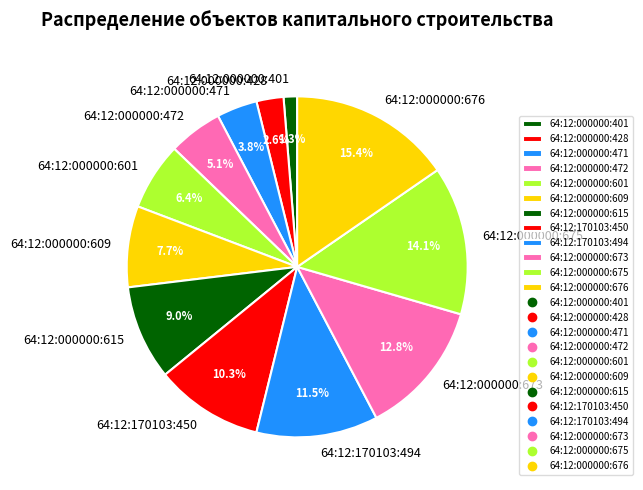

To the nearest percent, what is the difference between the 64:12:000000:675 and 64:12:000000:401 slice percentages?

13%